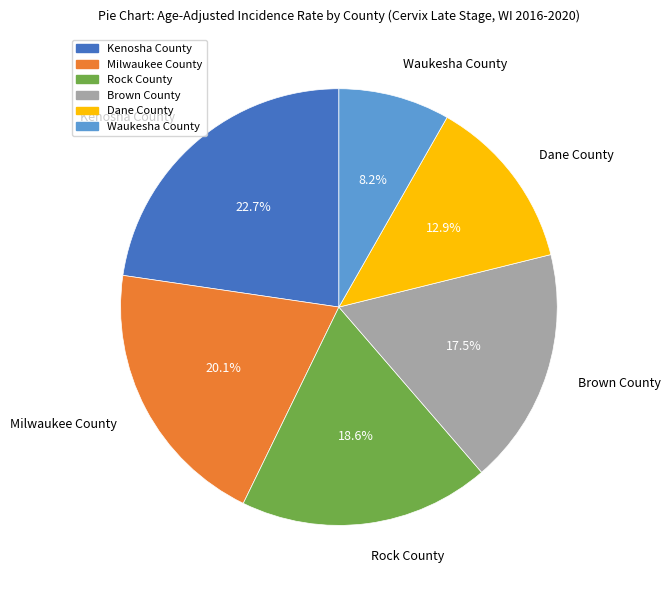

To the nearest percent, what is the combined percentage of Kenosha County and Milwaukee County?

43%